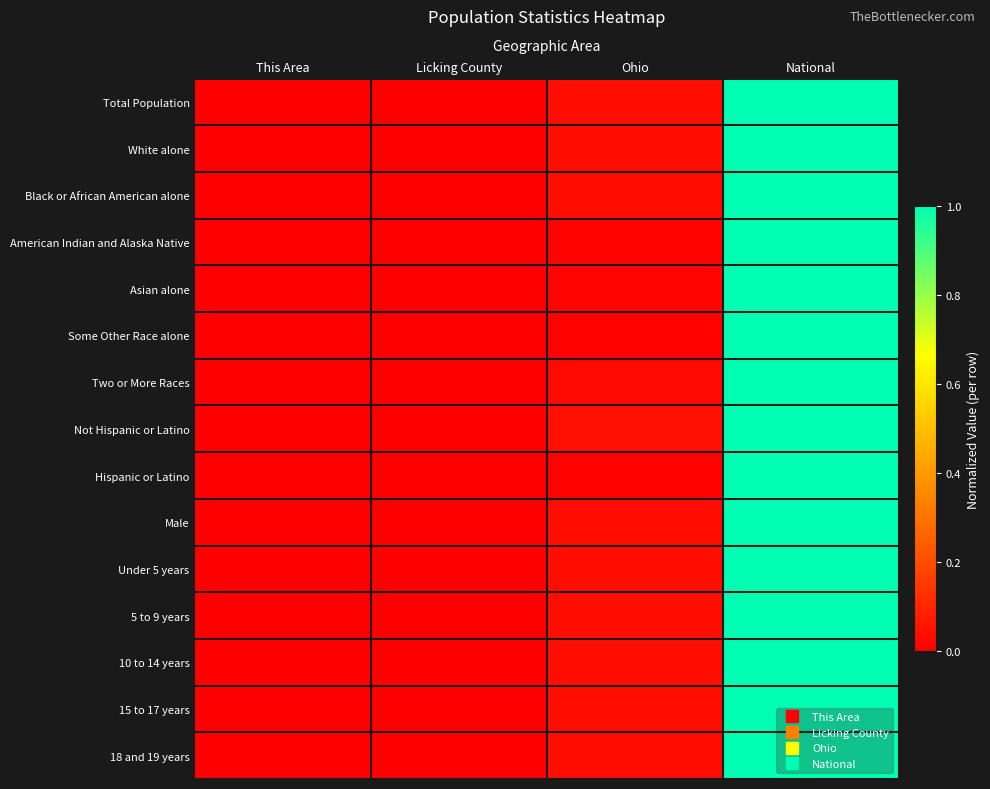

Reading right to left, what are all the values shown in this chart?

Total Population: National=1.0	Ohio=0.0	Licking County=0.0	This Area=0.0
White alone: National=1.0	Ohio=0.0	Licking County=0.0	This Area=0.0
Black or African American alone: National=1.0	Ohio=0.0	Licking County=0.0	This Area=0.0
American Indian and Alaska Native: National=1.0	Ohio=0.0	Licking County=0.0	This Area=0.0
Asian alone: National=1.0	Ohio=0.0	Licking County=0.0	This Area=0.0
Some Other Race alone: National=1.0	Ohio=0.0	Licking County=0.0	This Area=0.0
Two or More Races: National=1.0	Ohio=0.0	Licking County=0.0	This Area=0.0
Not Hispanic or Latino: National=1.0	Ohio=0.0	Licking County=0.0	This Area=0.0
Hispanic or Latino: National=1.0	Ohio=0.0	Licking County=0.0	This Area=0.0
Male: National=1.0	Ohio=0.0	Licking County=0.0	This Area=0.0
Under 5 years: National=1.0	Ohio=0.0	Licking County=0.0	This Area=0.0
5 to 9 years: National=1.0	Ohio=0.0	Licking County=0.0	This Area=0.0
10 to 14 years: National=1.0	Ohio=0.0	Licking County=0.0	This Area=0.0
15 to 17 years: National=1.0	Ohio=0.0	Licking County=0.0	This Area=0.0
18 and 19 years: National=1.0	Ohio=0.0	Licking County=0.0	This Area=0.0